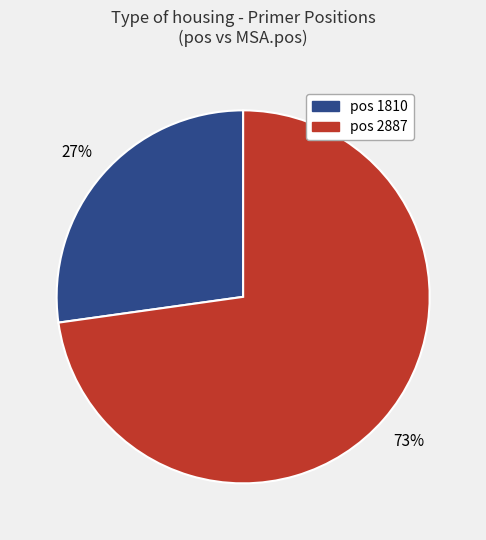

Combined, do pos 1810 and pos 2887 account for over 50%?

Yes